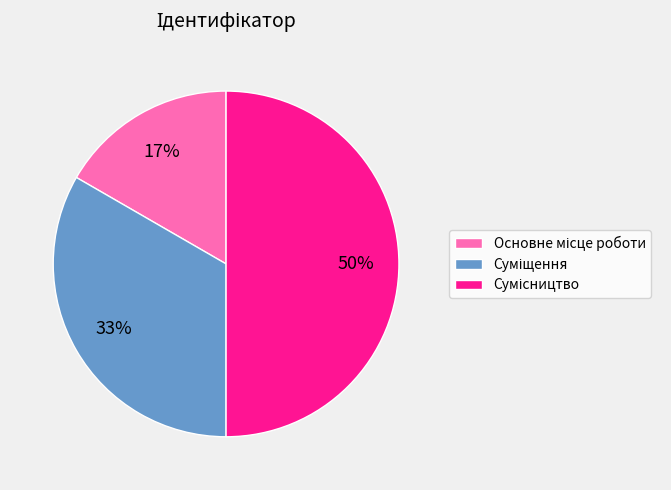

To the nearest percent, what is the difference between the largest and smallest slice percentages?

33%